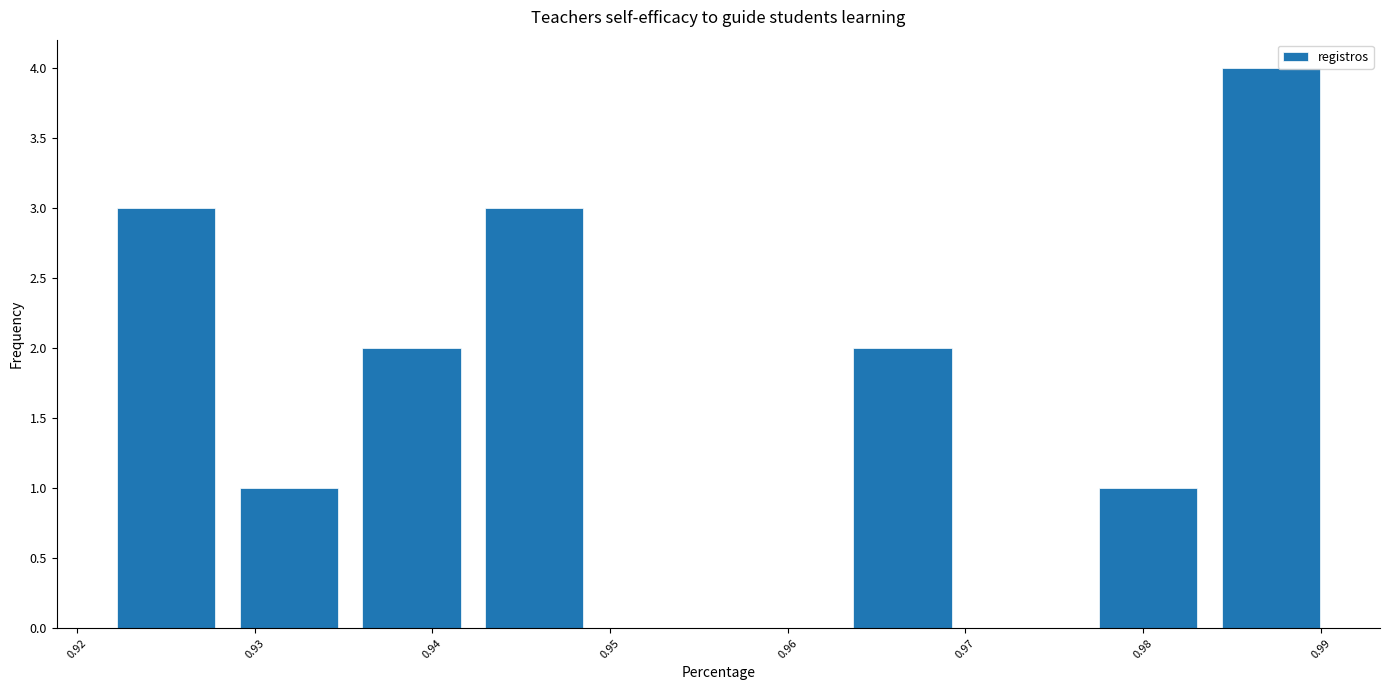

Over which range of the x-axis is the bar tallest?

0.984 to 0.991